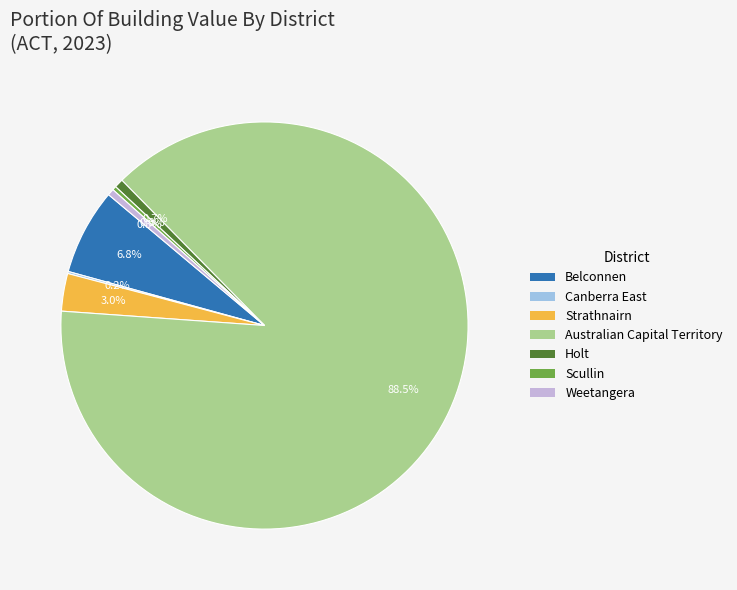

Does any single category account for the majority?

Yes